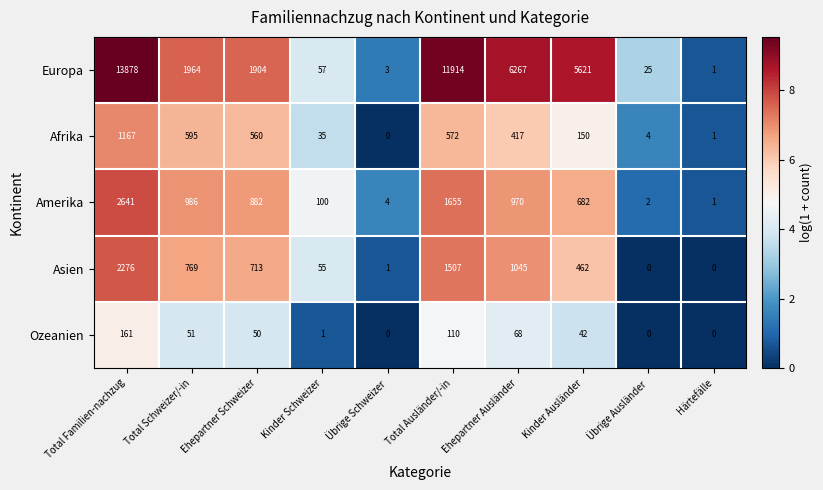

Which series has the largest range (max minus min)?

Europa